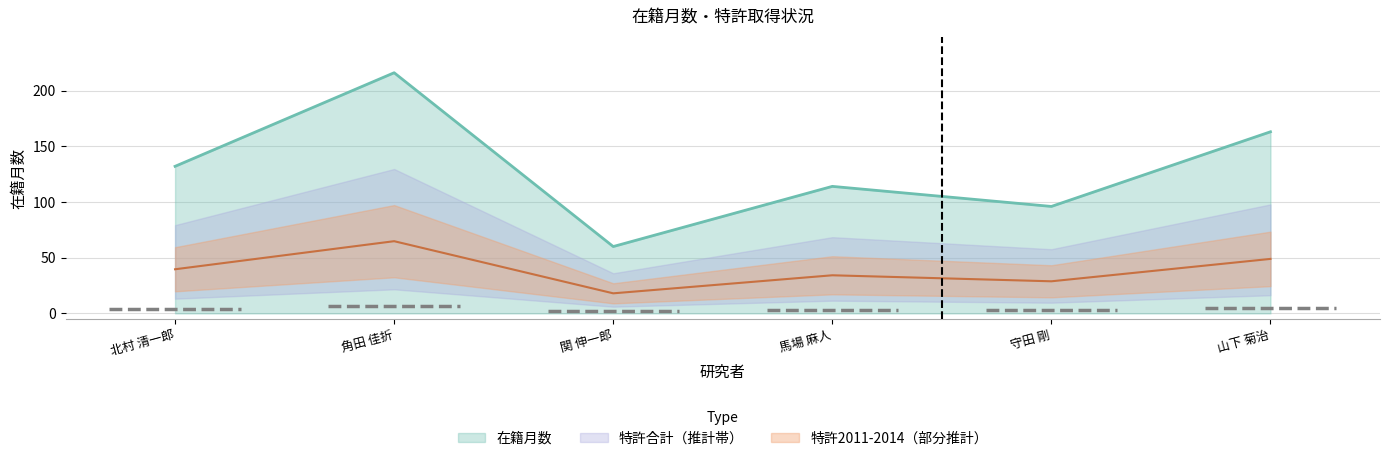

The value of 在籍月数 at 山下 菊治 is 60. True or false?

False